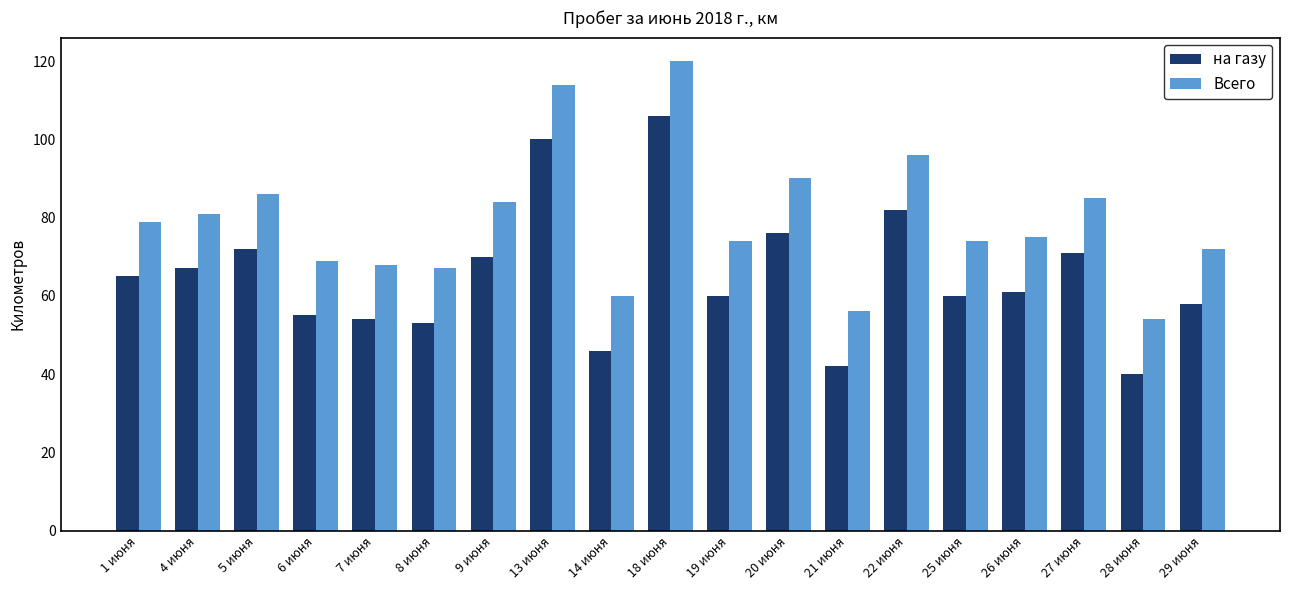

Rank the series at 25 июня from lowest to highest value.

на газу, Всего